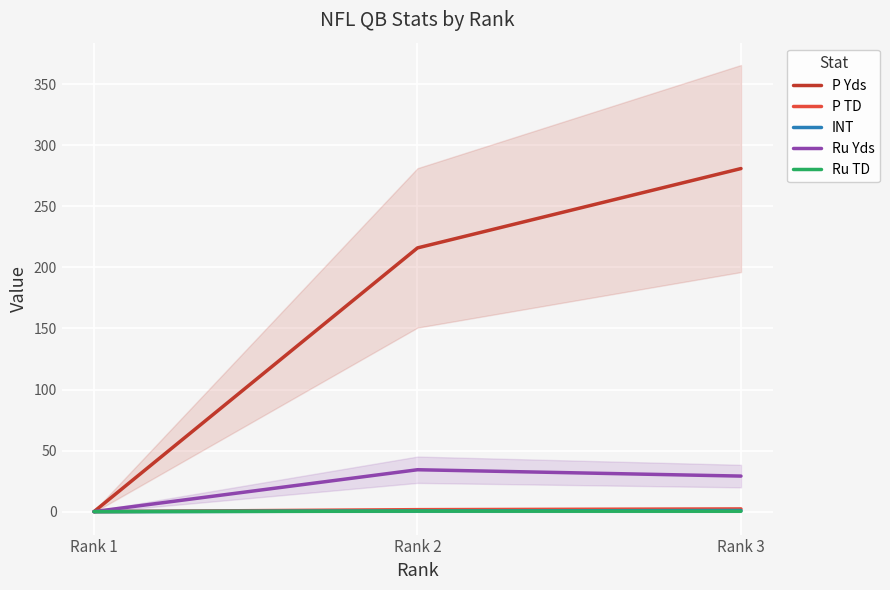

How many series are shown in this chart?

5